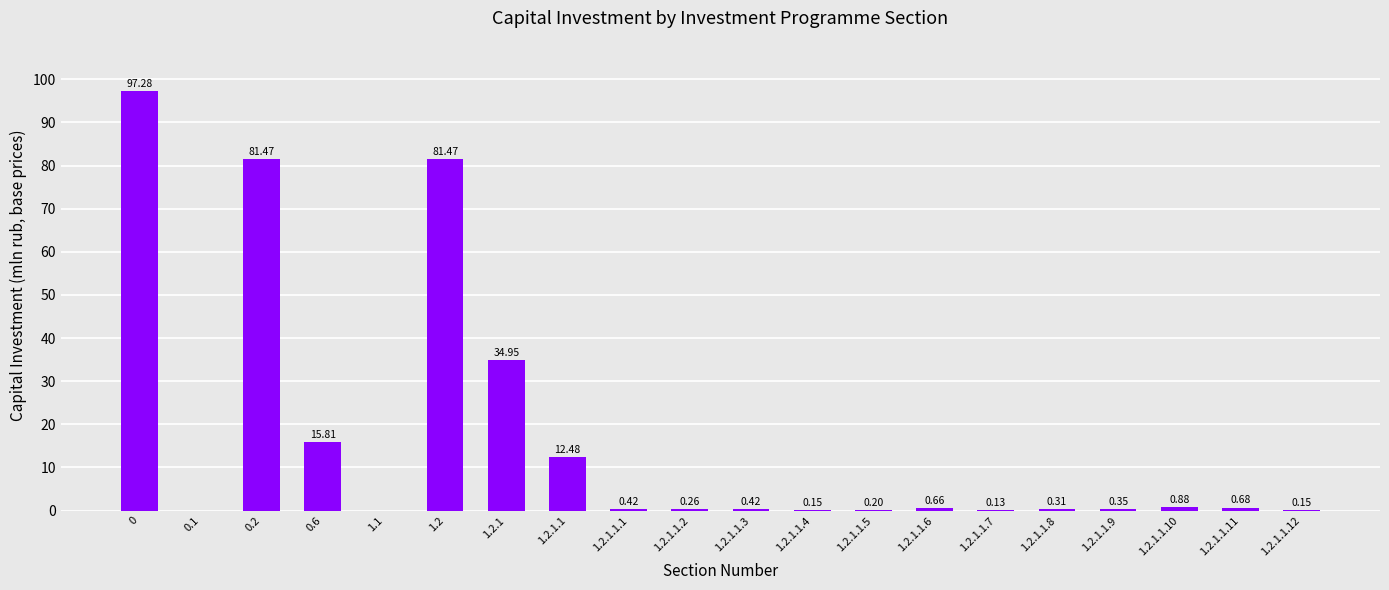

What is the average value?

16.4